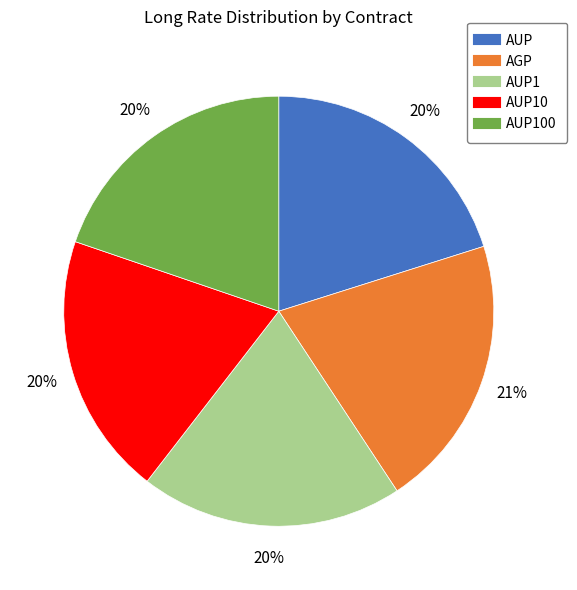

Does any single category account for the majority?

No